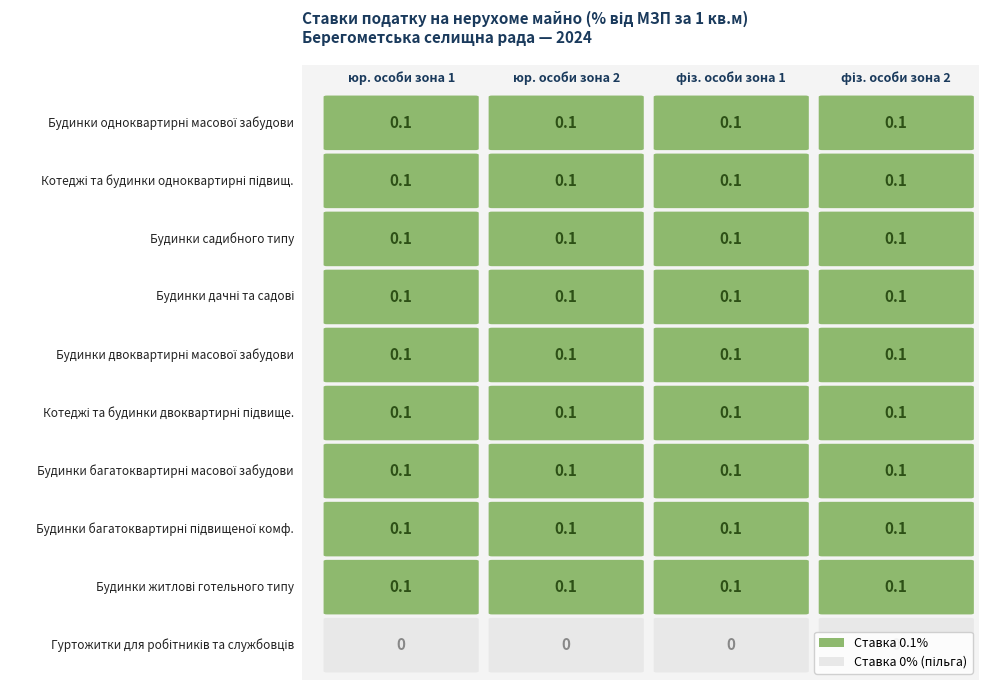

At how many categories does at least one series exceed 0?

4